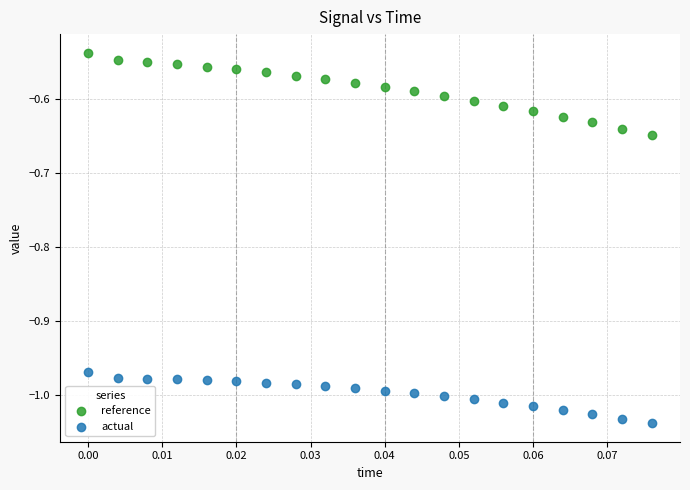

What are all the series names shown in the legend?

reference, actual